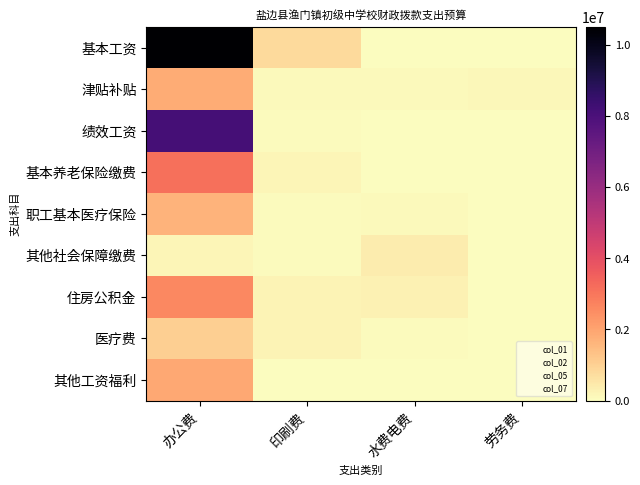

What is the difference between the highest and lowest values at 办公费?

10304540.0